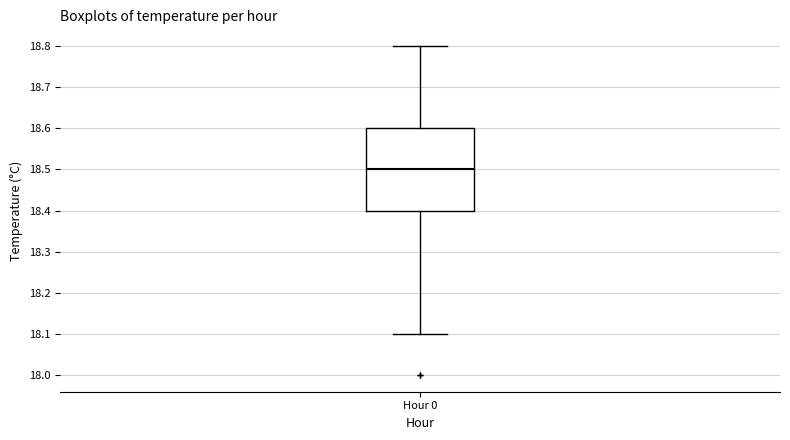

Read this box plot against the y-axis: the position of the median line, the range covered by the box, and the ends of both whiskers. The values are not printed on the chart, so give them approximately, as read against the axis.

median 18.5, box 18.4 to 18.6, whiskers 18.1 to 18.8